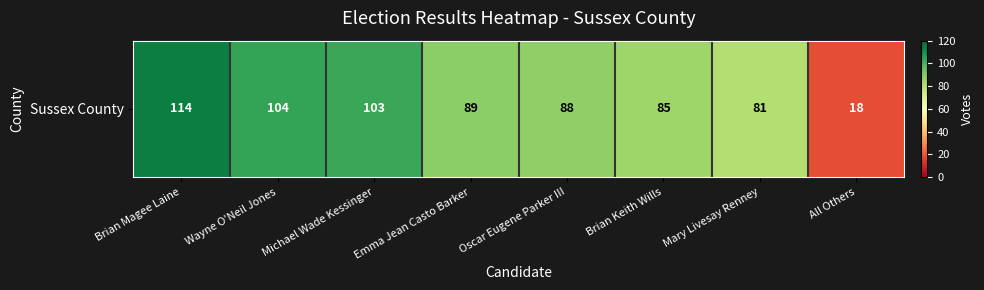

What is the ratio of the value at Brian Keith Wills to the value at Mary Livesay Renney?

1.0